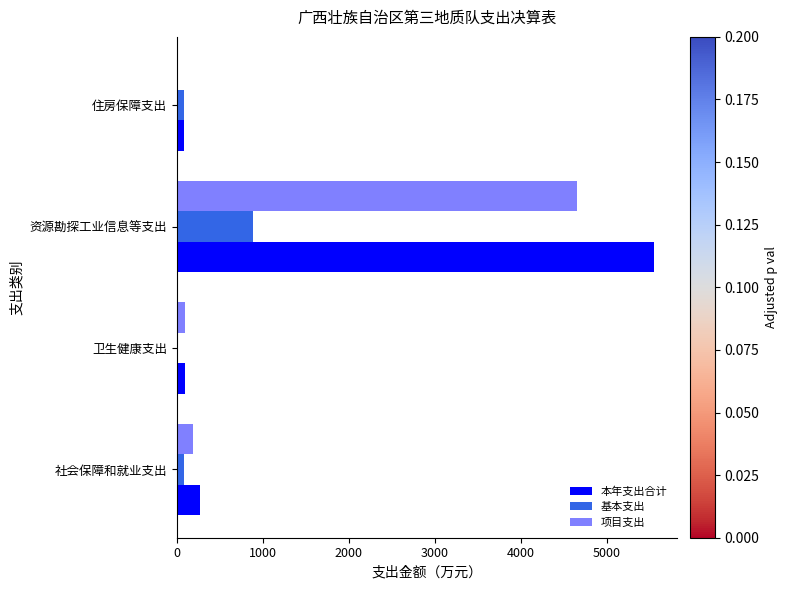

Between 资源勘探工业信息等支出 and 住房保障支出, which series saw the biggest shift?

本年支出合计